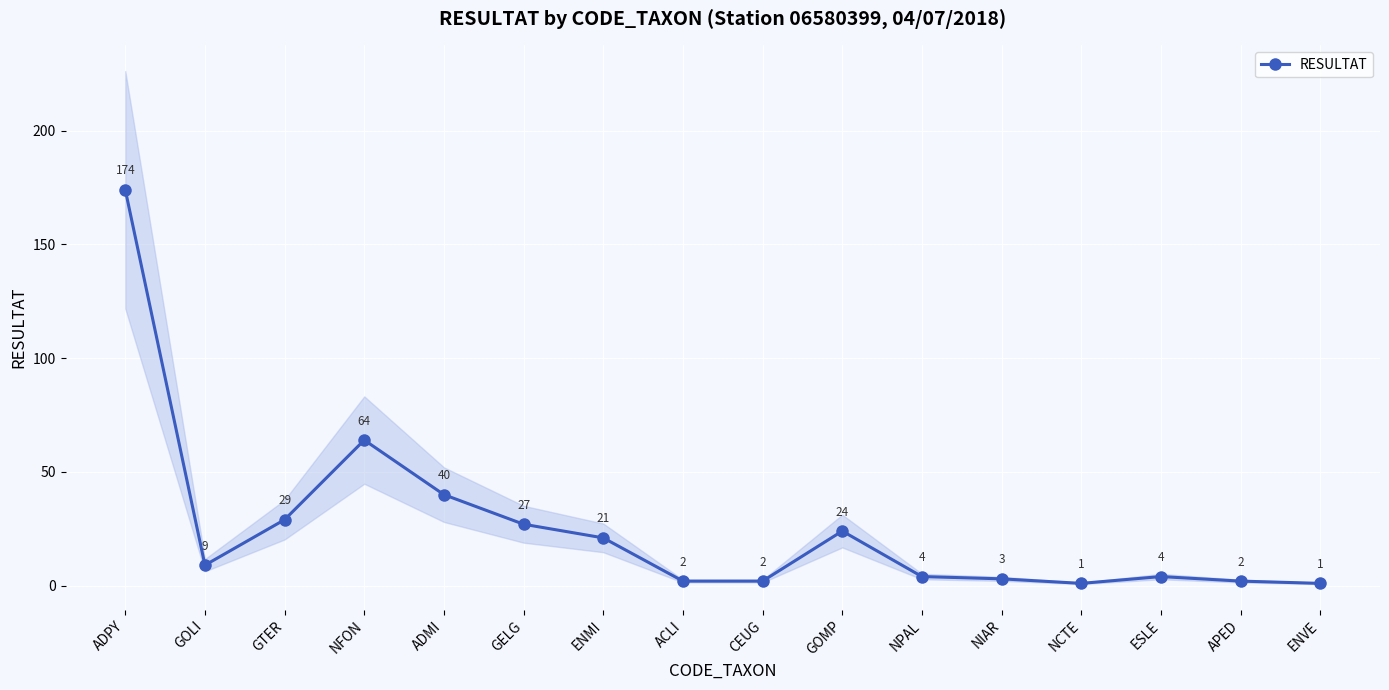

Between NCTE and GELG, which is larger?

GELG